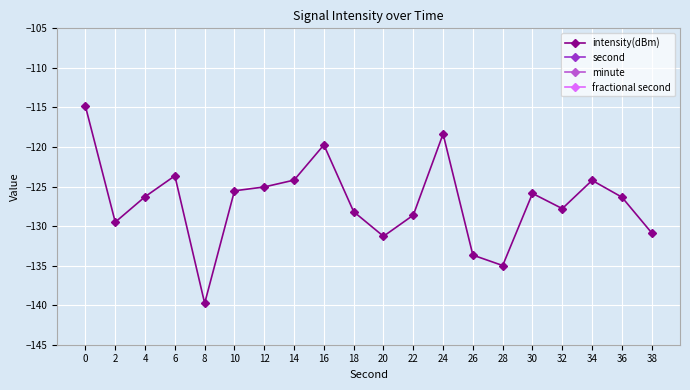

True or false: fractional second has more than 0 interior local peaks.

False